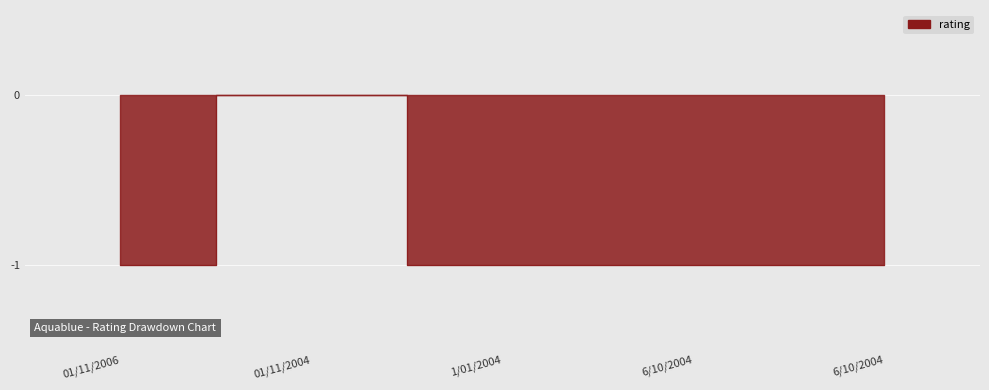

Count the values in the range -1 to 0.

5